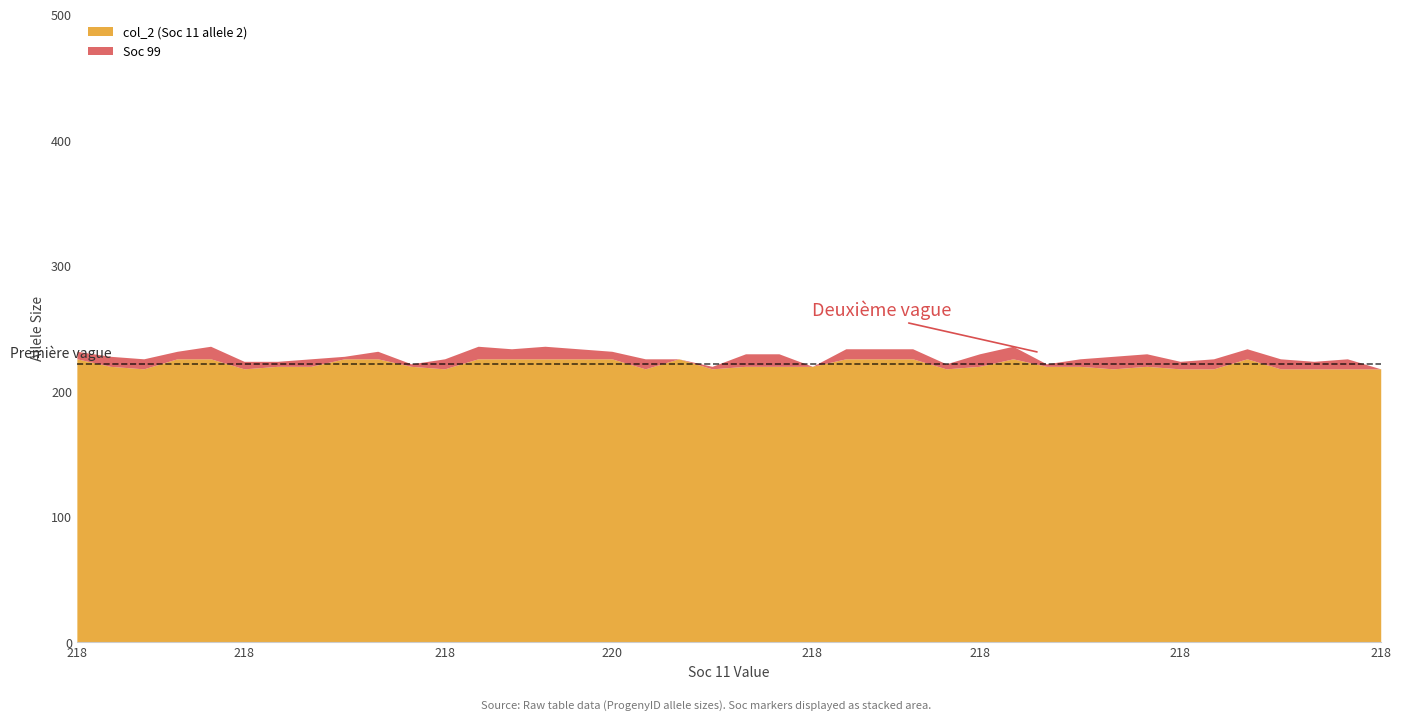

What is the total value across all series at 220?

232